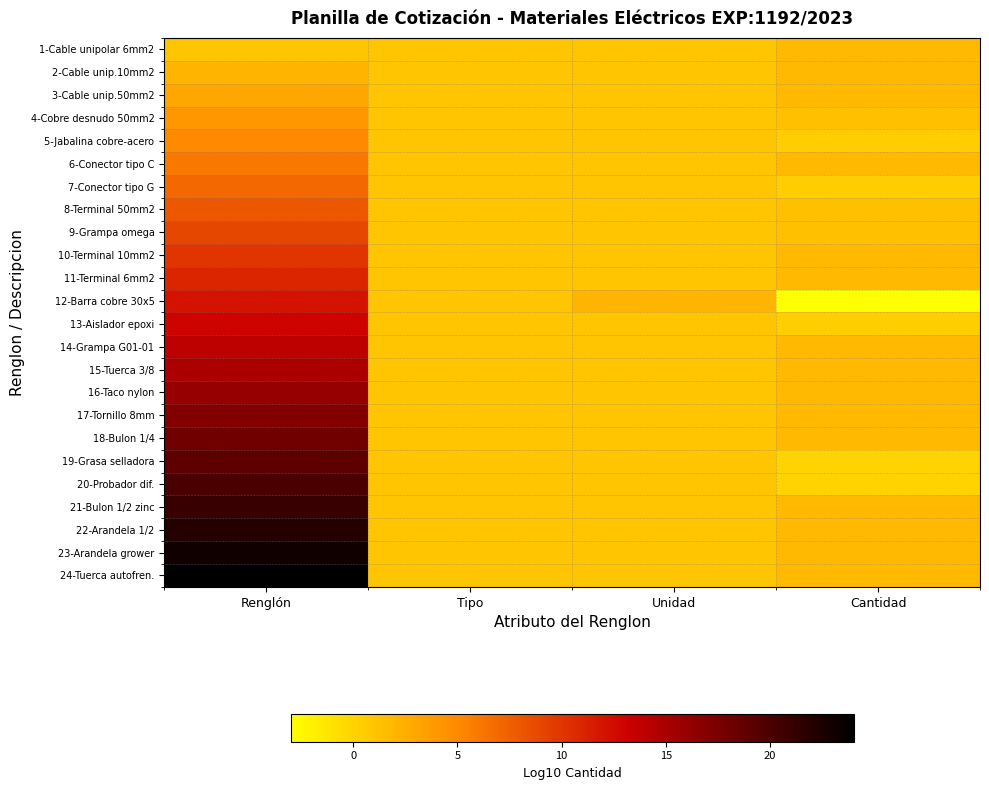

At which category is the sum across all series the highest?

Renglón